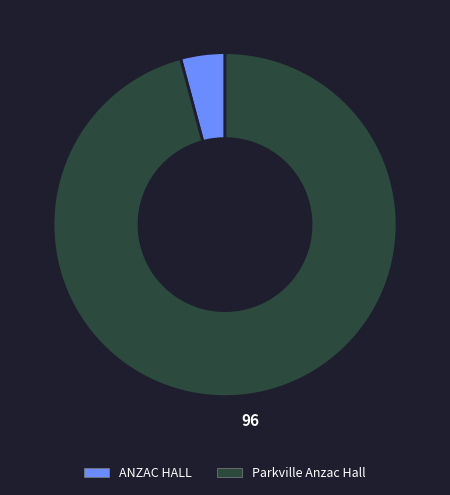

Which category has the biggest portion of the pie?

Parkville Anzac Hall